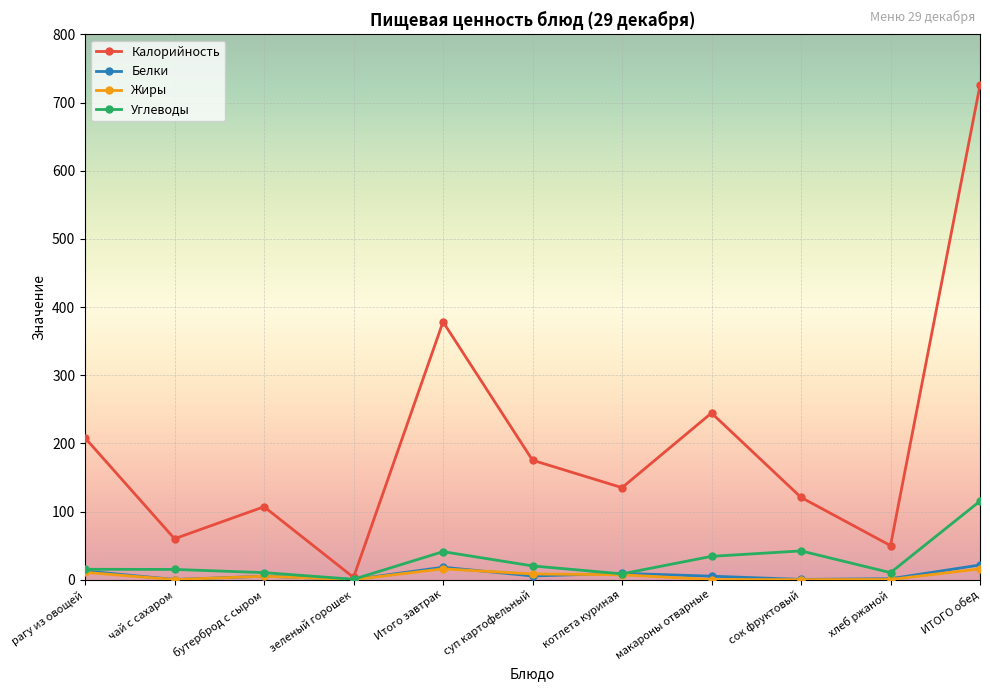

Which series changed the most between Итого завтрак and ИТОГО обед?

Калорийность